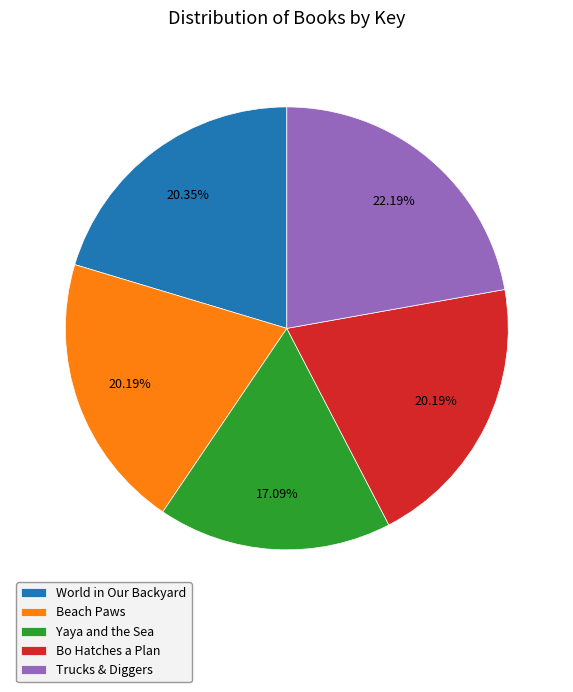

To the nearest percent, what is the difference between the largest and smallest slice percentages?

5%